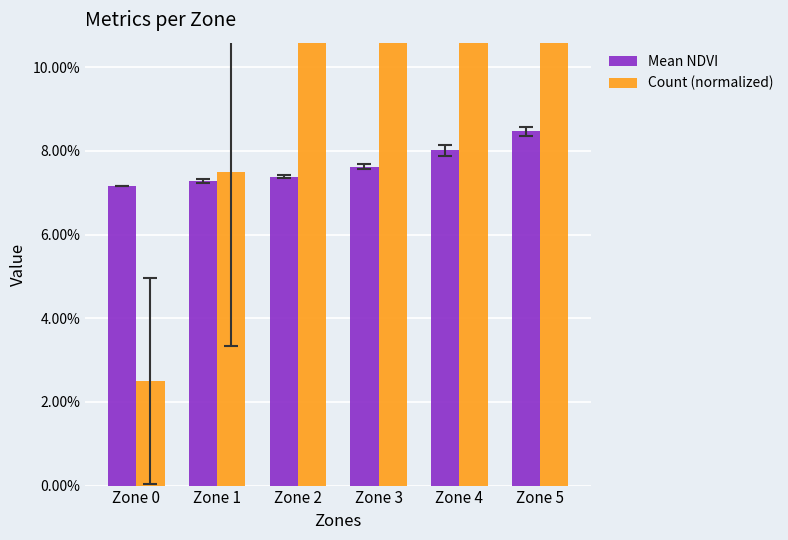

Is the value of Count (normalized) at Zone 4 greater than the value of Mean NDVI at Zone 5?

Yes